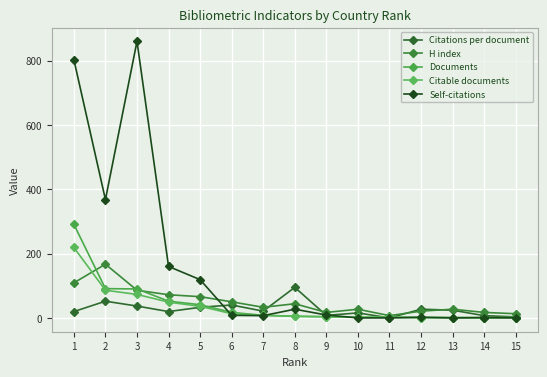

What is the value of the Citations per document point at the 10th from the left?

15.5